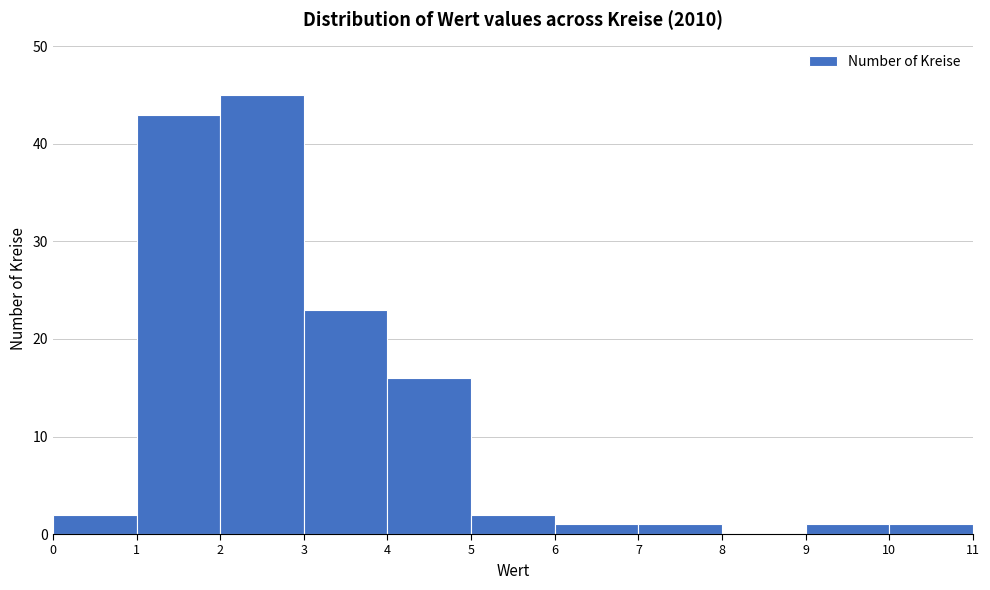

Over which range of the x-axis is the bar tallest?

2 to 3